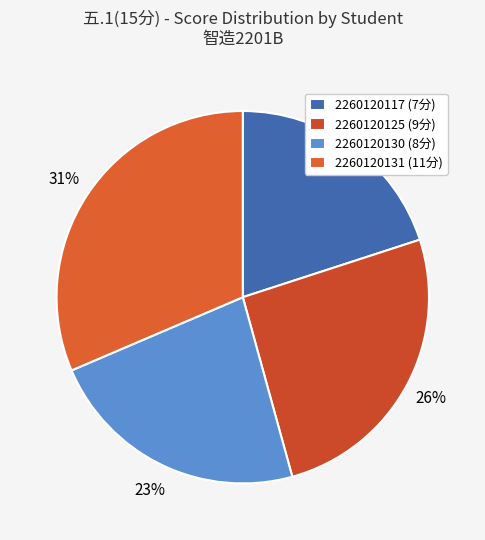

To the nearest percent, what portion does 2260120130 represent?

23%